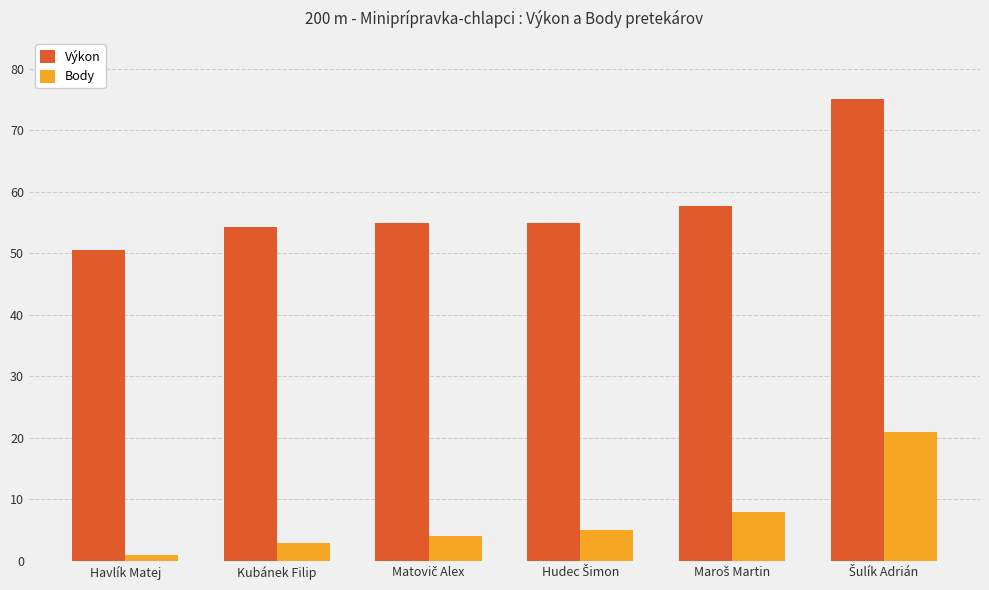

What value does the Výkon series have at Kubánek Filip?

54.3